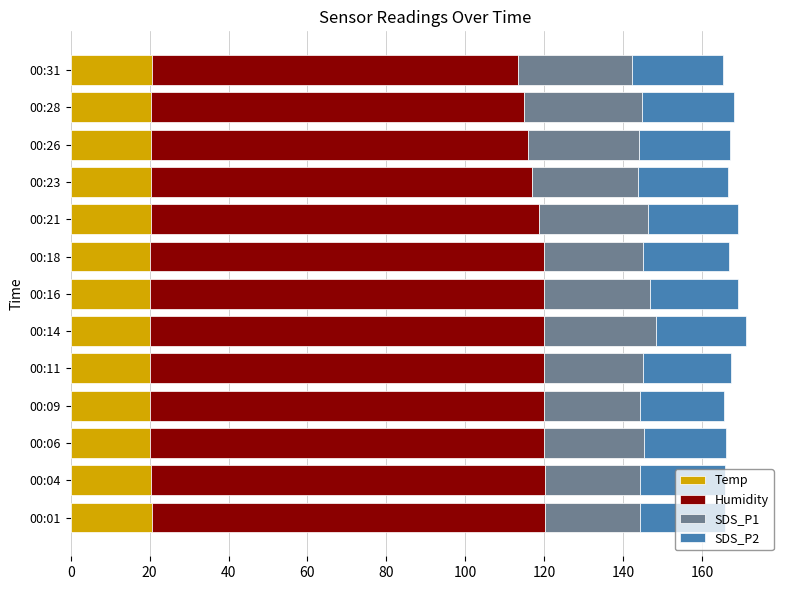

What is the total value across all series at 00:11?

167.2